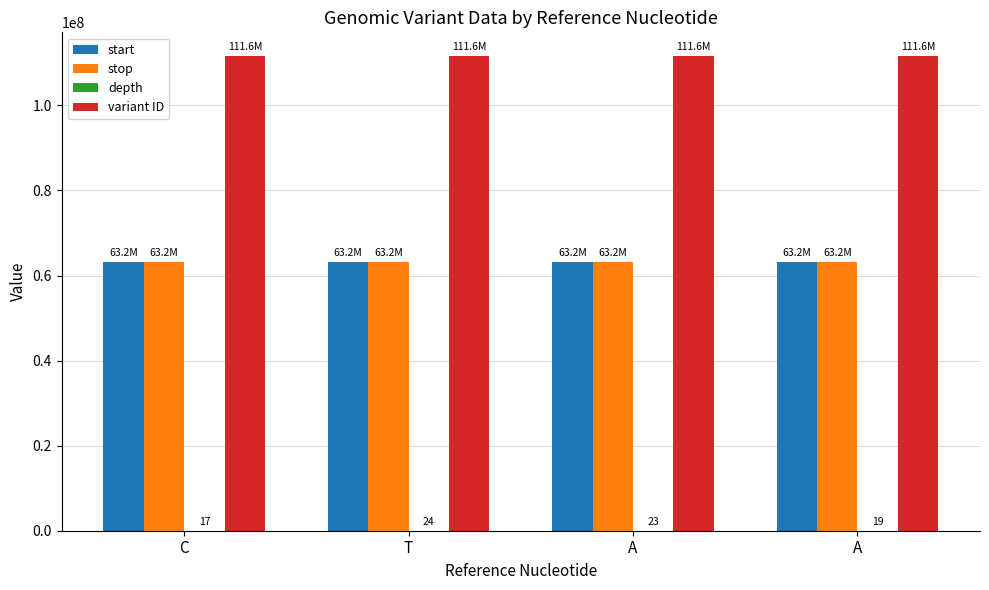

Is it true that variant ID equals 111590875 at A?

True